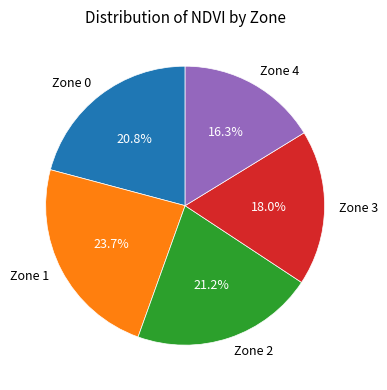

To the nearest percent, what is the difference between the Zone 2 and Zone 4 slice percentages?

5%